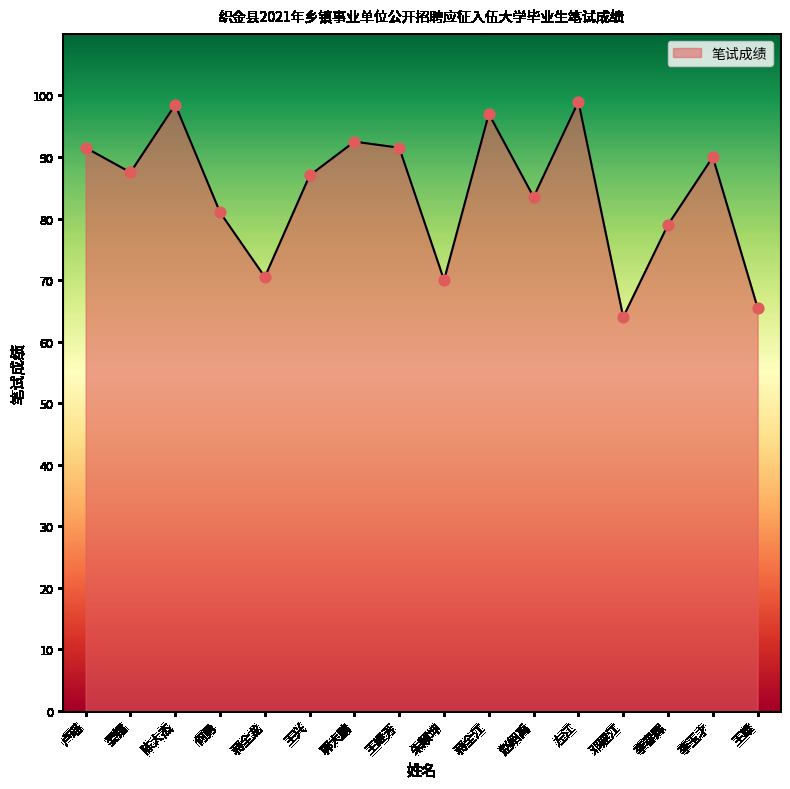

What is the change in value from 李玉才 to 王雄?

-24.5